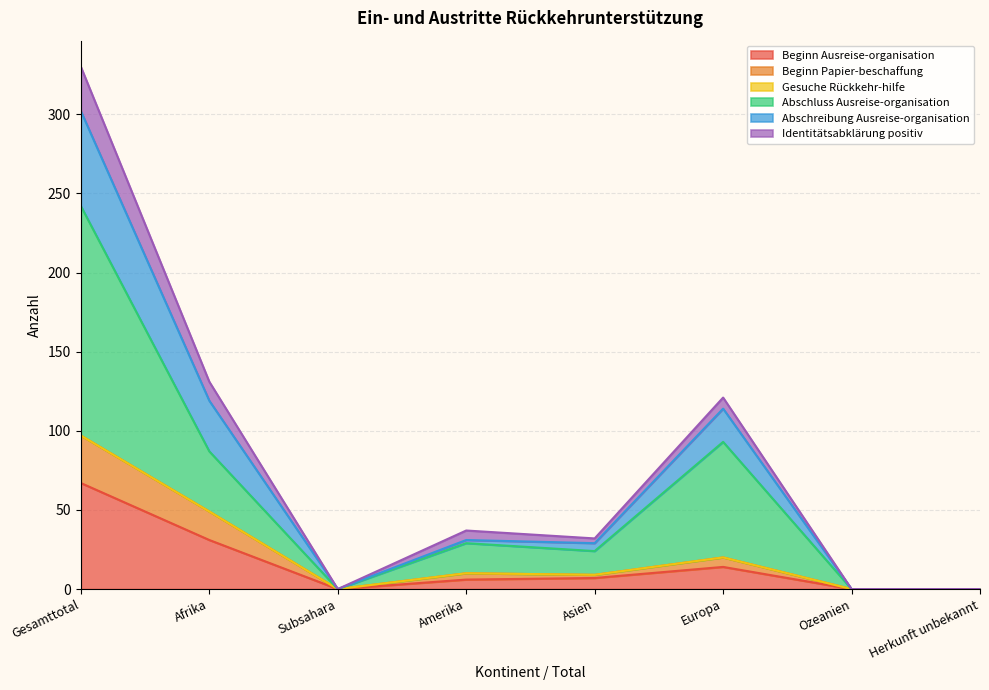

Rank the categories by Abschreibung Ausreise-organisation value from highest to lowest.

Gesamttotal, Afrika, Europa, Amerika, Asien, Subsahara, Ozeanien, Herkunft unbekannt